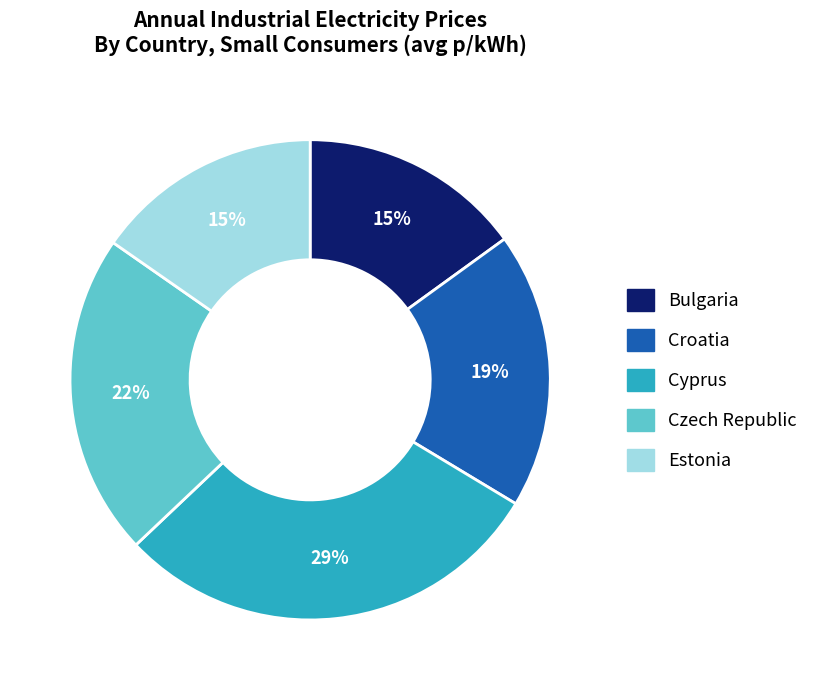

Approximately how many times larger is the value at Estonia compared to Czech Republic?

0.7